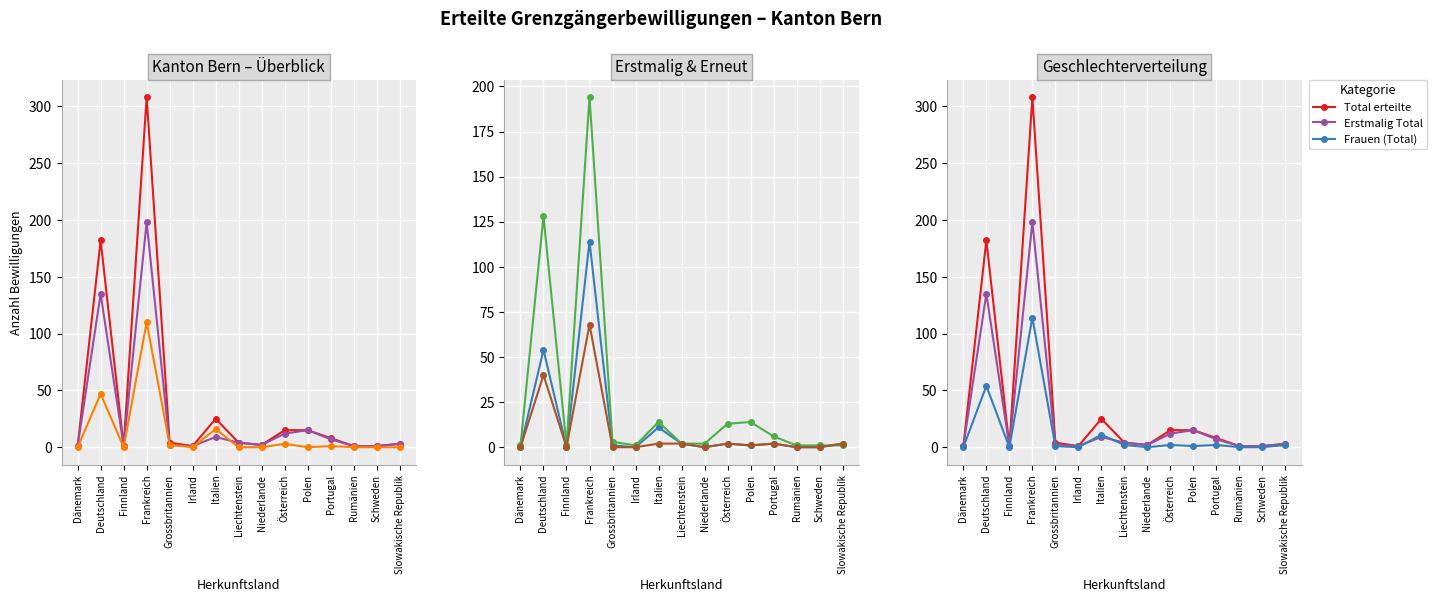

The value of Männer (Total) at Deutschland is 128. True or false?

True